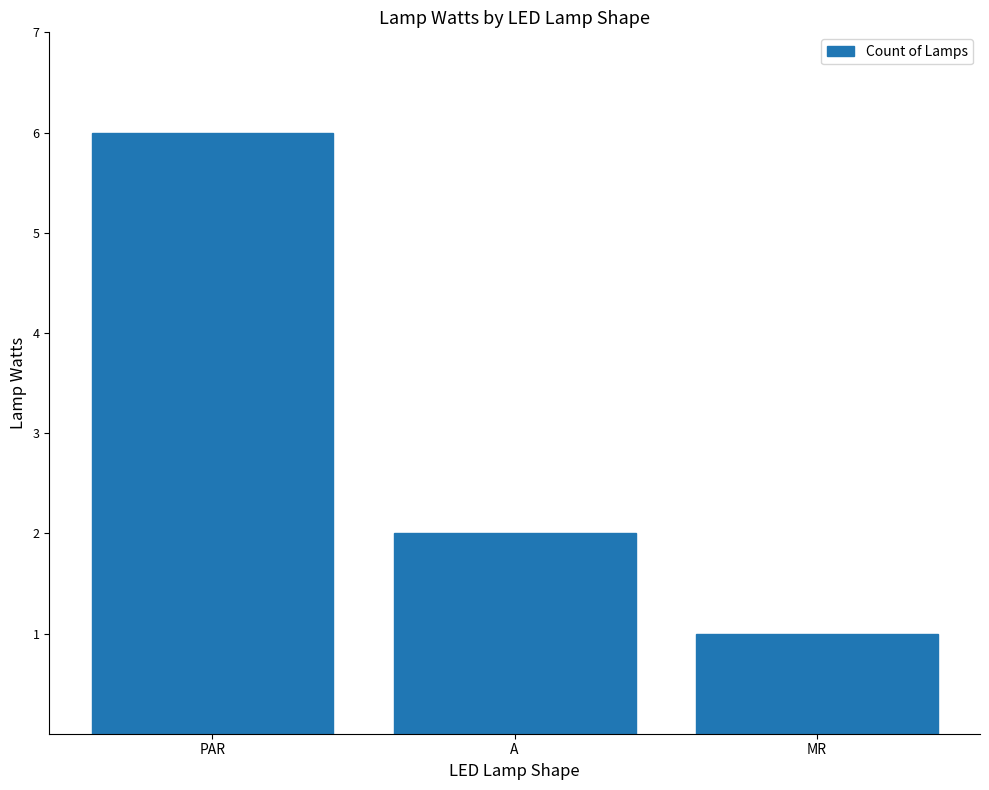

Which category has the highest value across all series?

PAR